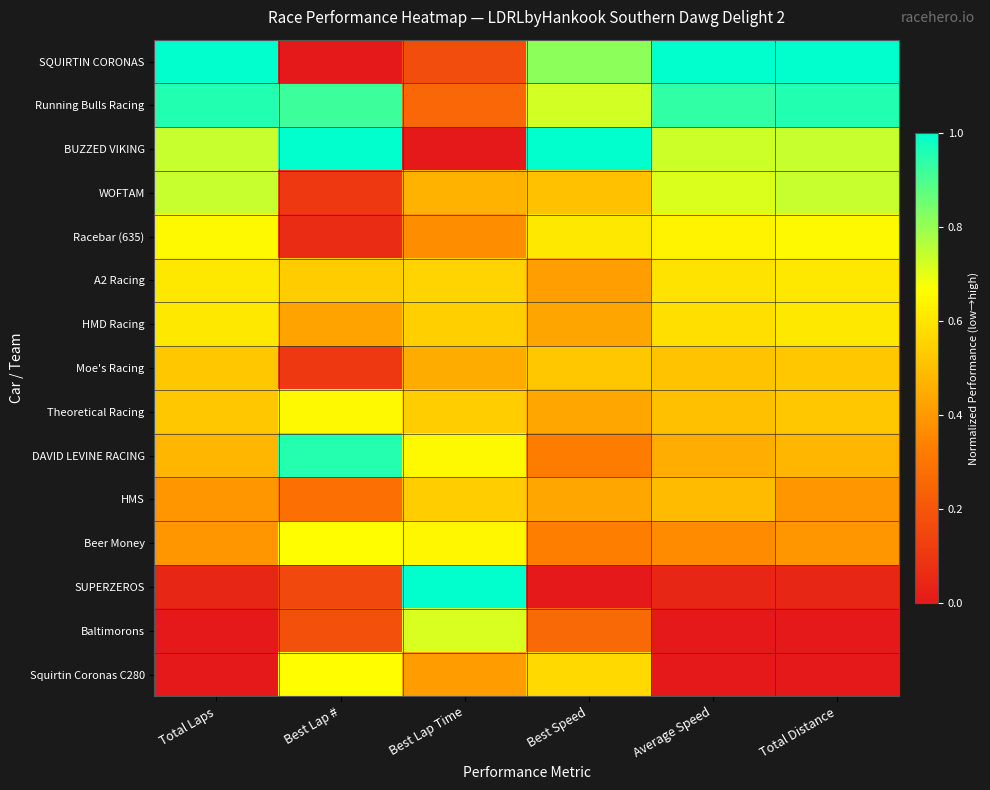

Which label corresponds to the smallest value in the chart?

Best Lap #